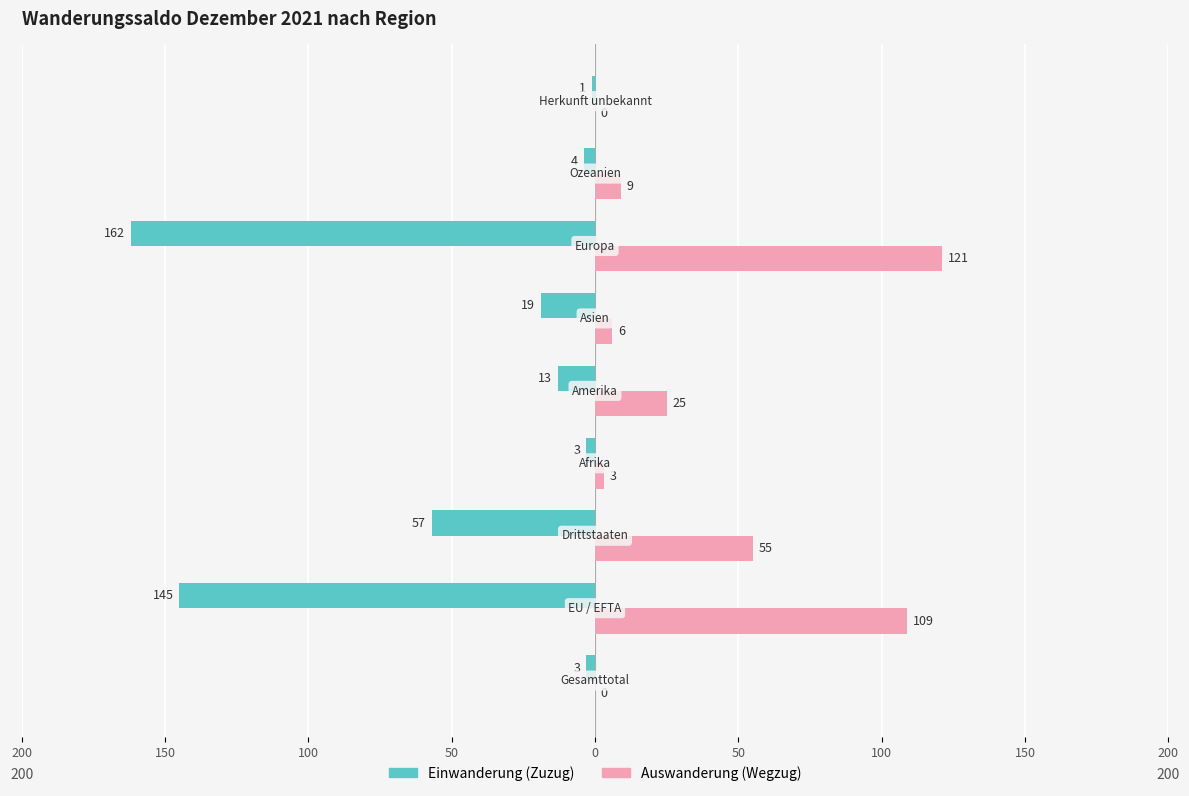

What are all the series names shown in the legend?

Einwanderung (Zuzug), Auswanderung (Wegzug)